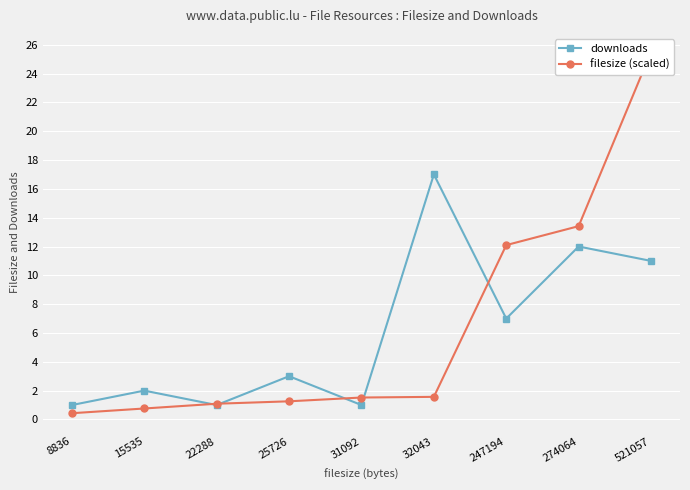

Which label corresponds to the smallest value in the chart?

8836